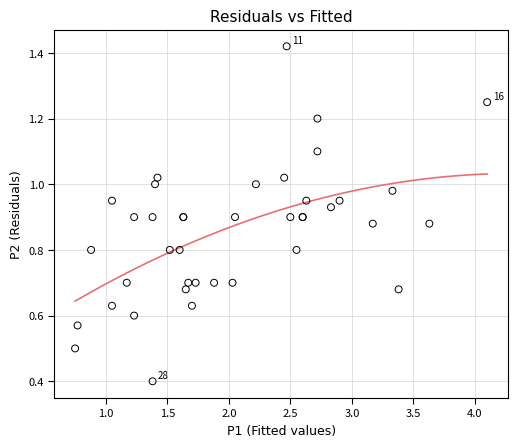

What Y value in the scatter plot is closest to 0?

0.4